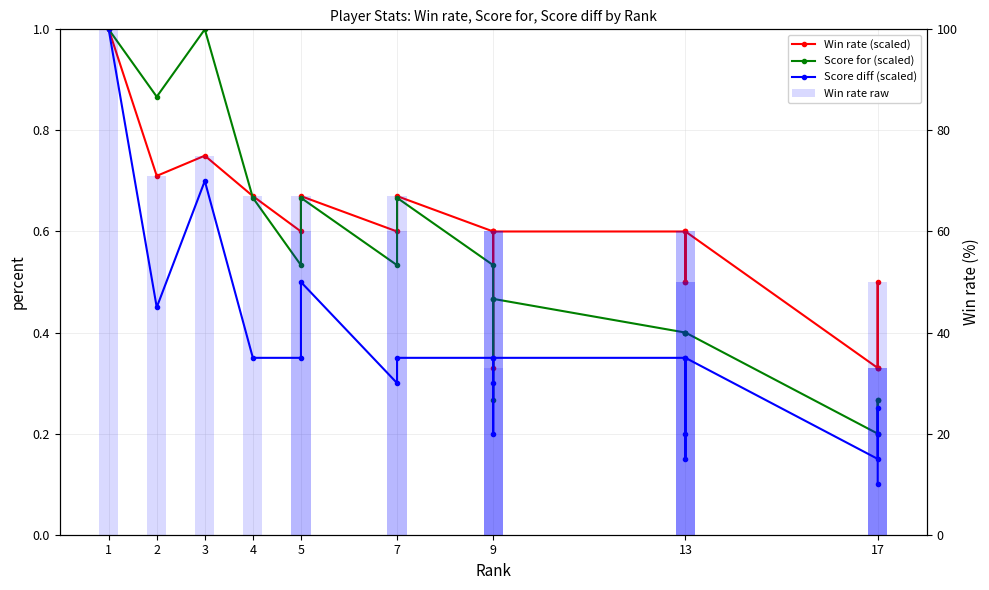

Is the value of Score diff (scaled) at 13 greater than the value of Score for (scaled) at 9?

No